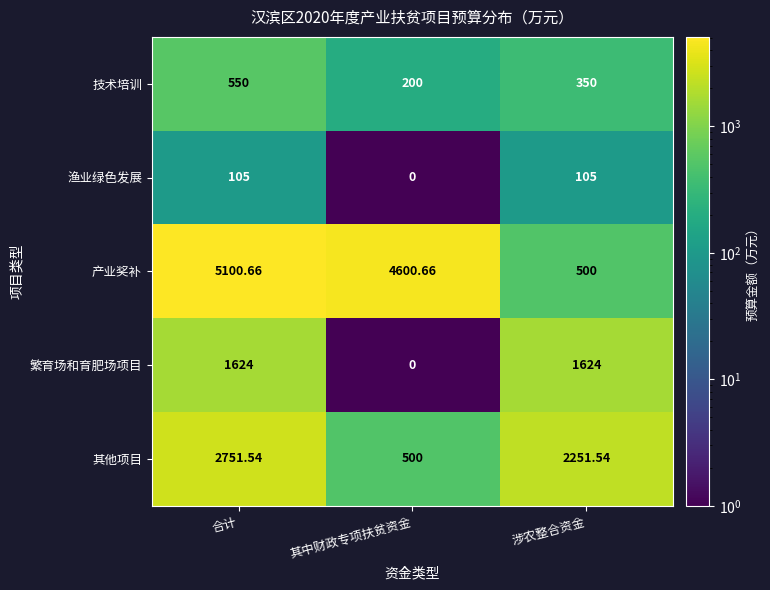

Which series has the largest total across all categories?

产业奖补